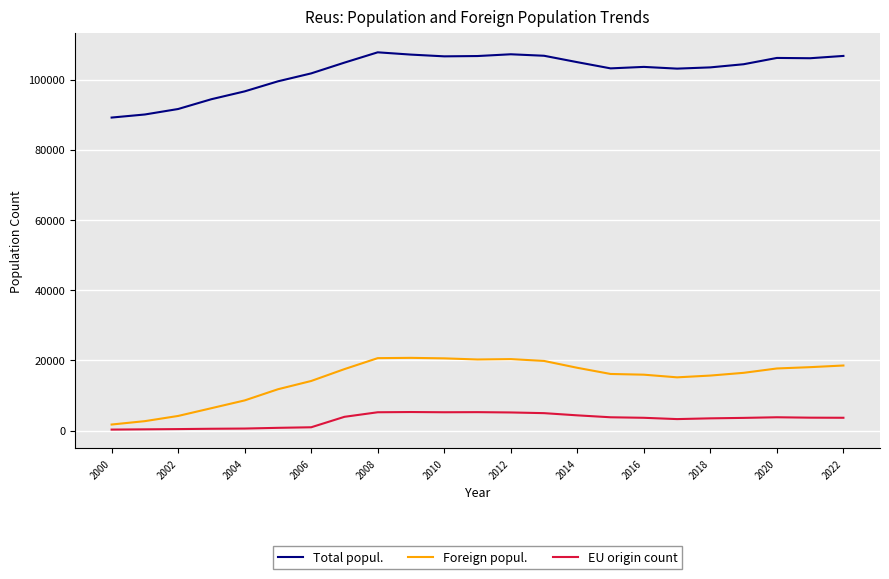

In Foreign popul., how many points are lower than both neighbors (excluding endpoints)?

2